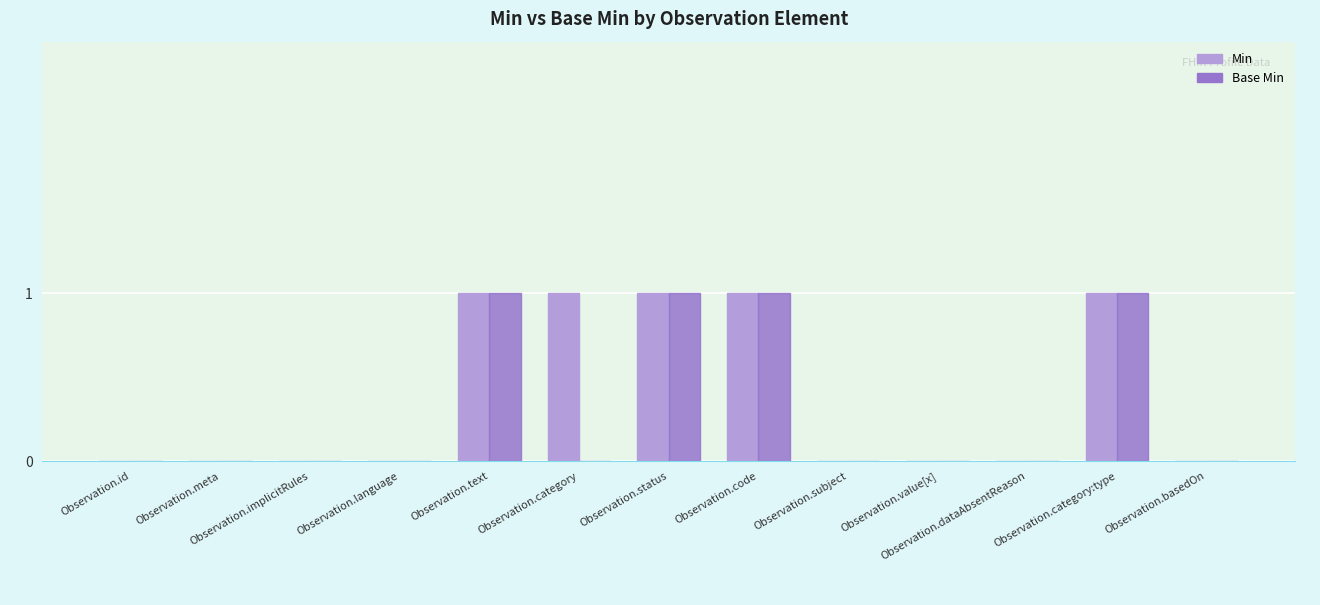

Reading left to right, extract all data points from this chart.

Min: Observation.id=0	Observation.meta=0	Observation.implicitRules=0	Observation.language=0	Observation.text=1	Observation.category=1	Observation.status=1	Observation.code=1	Observation.subject=0	Observation.value[x]=0	Observation.dataAbsentReason=0	Observation.category:type=1	Observation.basedOn=0
Base Min: Observation.id=0	Observation.meta=0	Observation.implicitRules=0	Observation.language=0	Observation.text=1	Observation.category=0	Observation.status=1	Observation.code=1	Observation.subject=0	Observation.value[x]=0	Observation.dataAbsentReason=0	Observation.category:type=1	Observation.basedOn=0